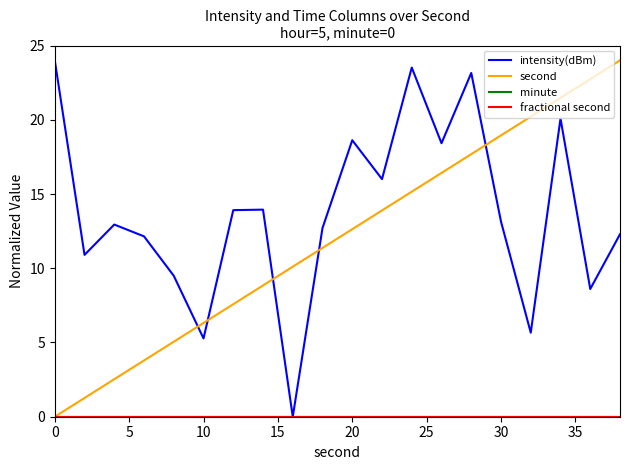

True or false: intensity(dBm) and second cross at least once.

True